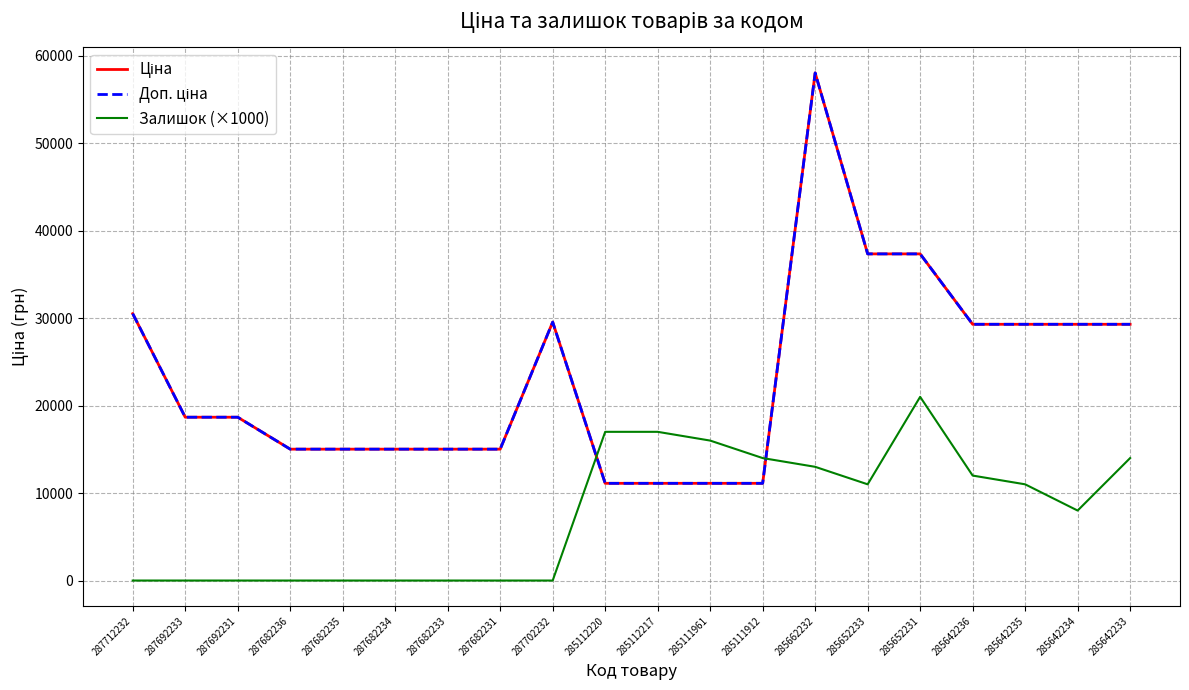

Does the chart have visible grid lines?

Yes